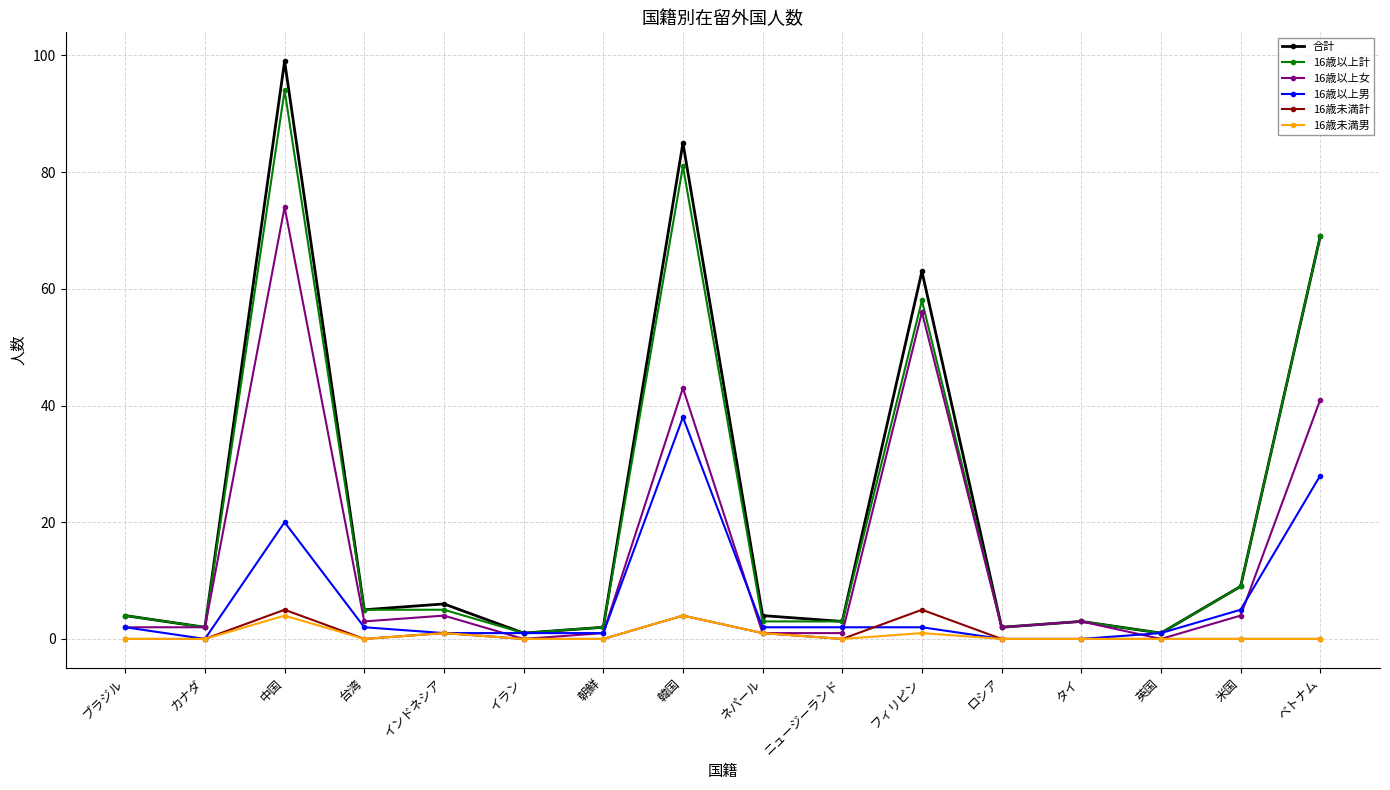

What is the total value across all series at 中国?

296